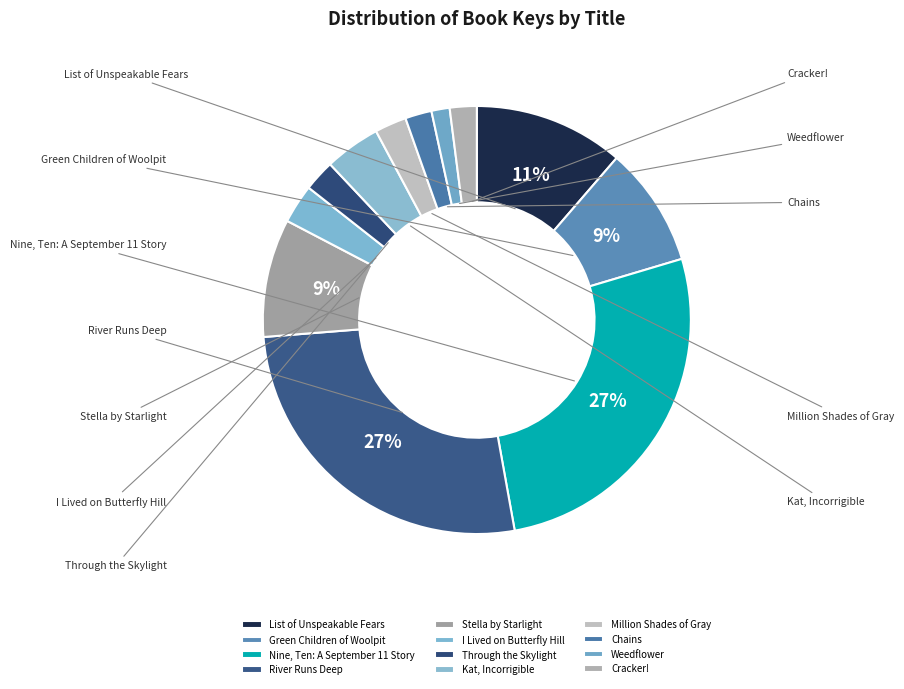

To the nearest percent, what portion does Weedflower represent?

1%